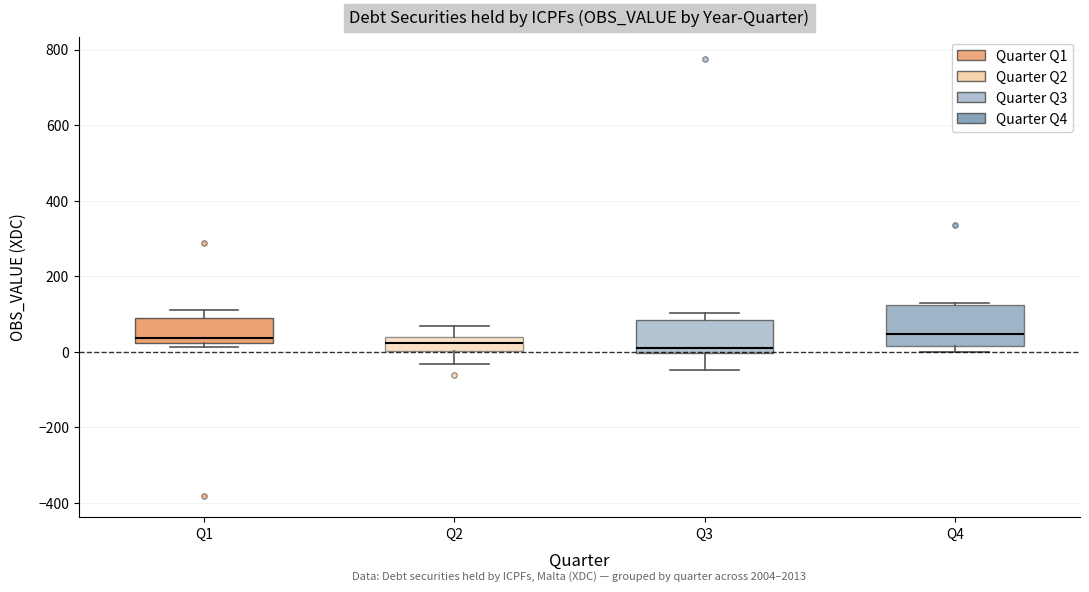

Where is the upper edge of the box for Q4 on the y-axis? The values are not printed on the chart, so give them approximately, as read against the axis.

120